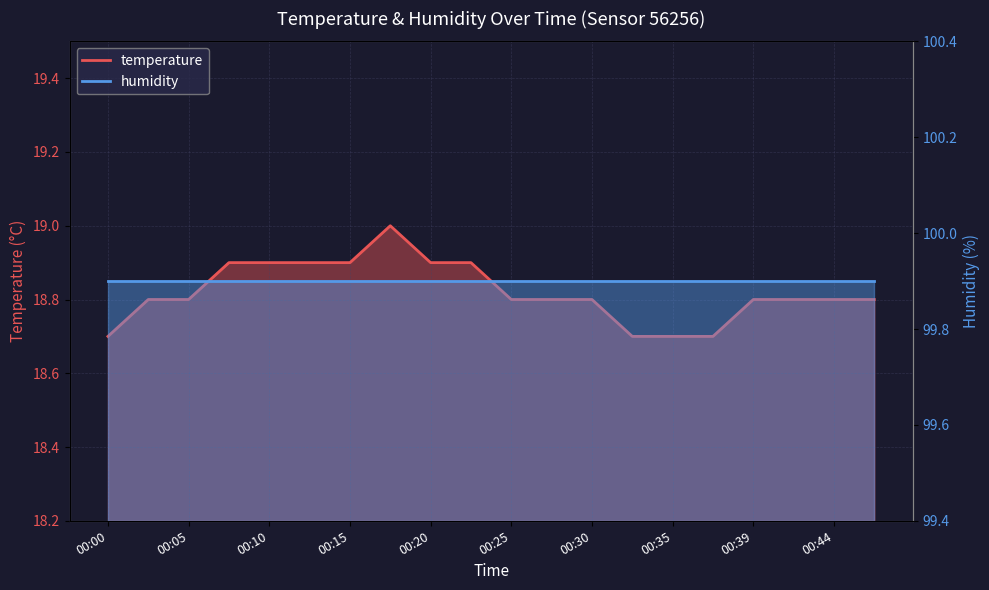

What is the difference between the second highest and minimum values?

0.2